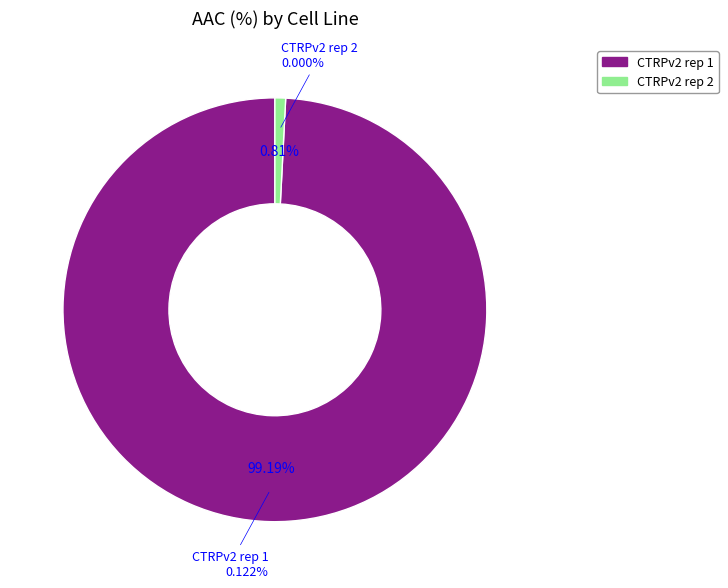

Which slice is the smallest?

CTRPv2 rep 2